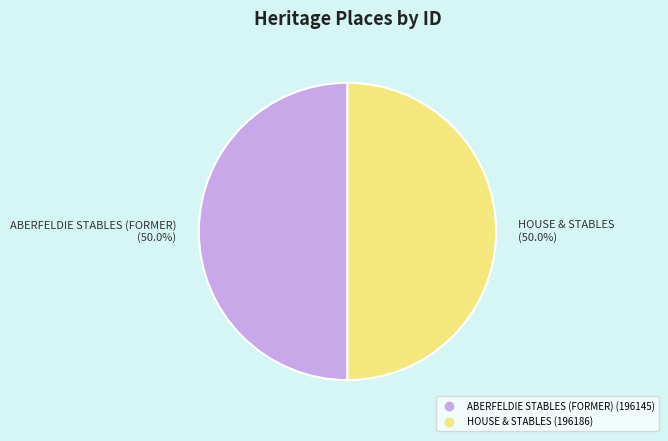

Combined, what portion of the pie is ABERFELDIE STABLES (FORMER) and HOUSE & STABLES?

100.0%